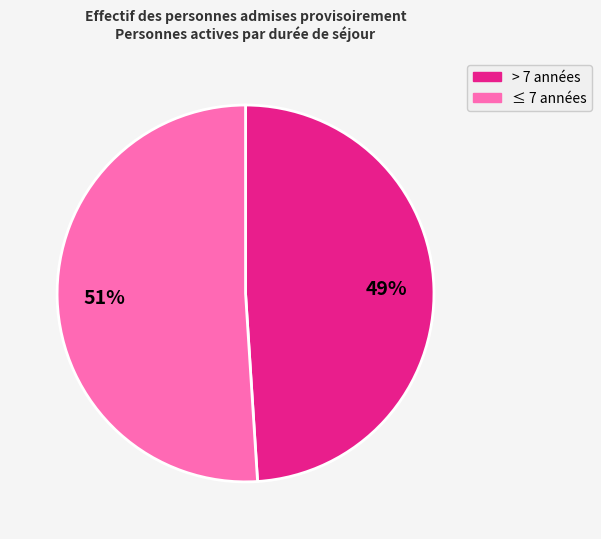

How many slices are in this pie chart?

2